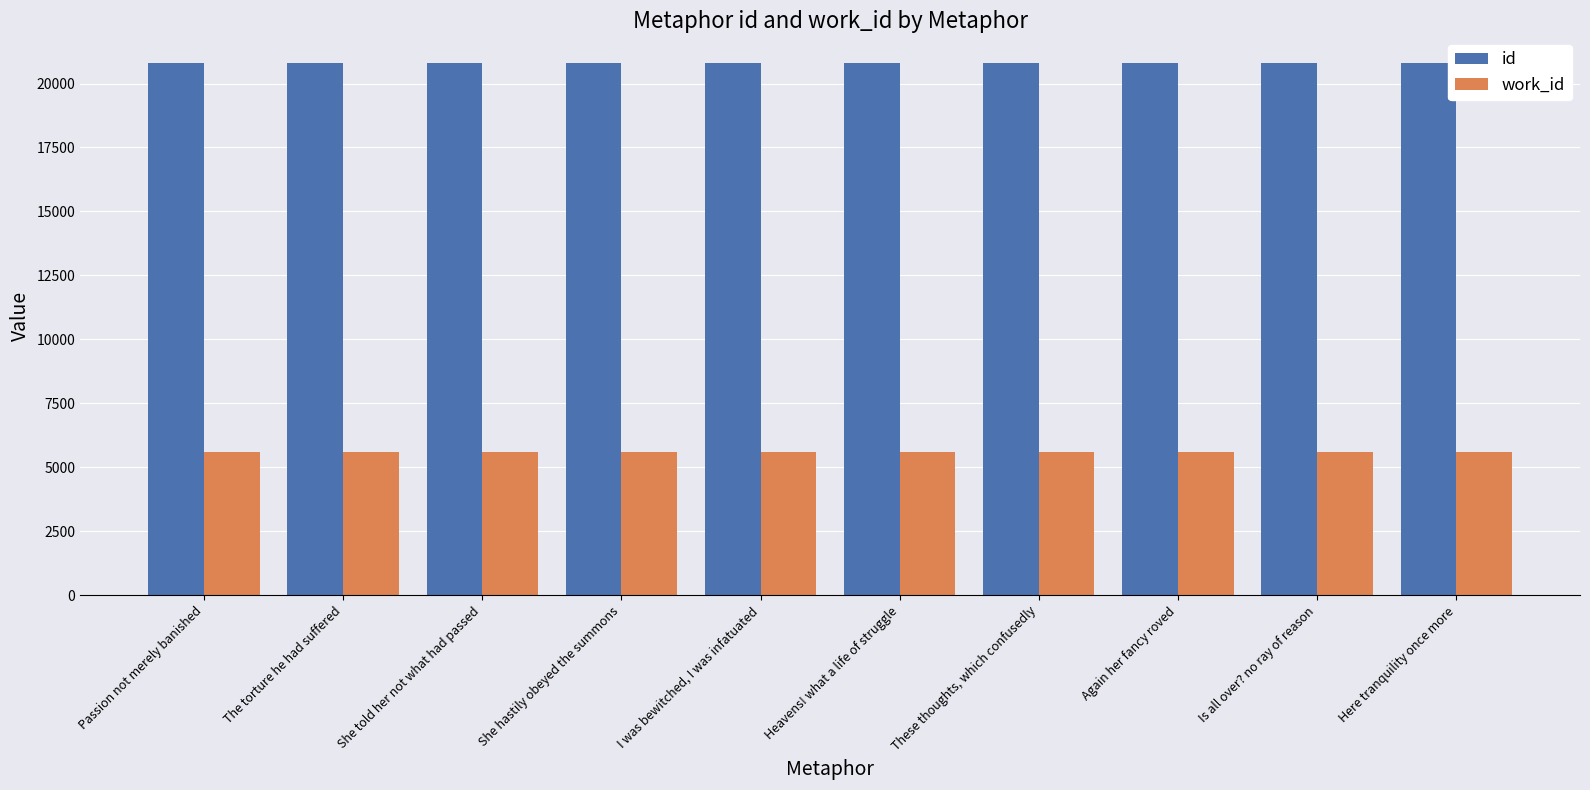

What is the maximum value shown in the chart?

20805